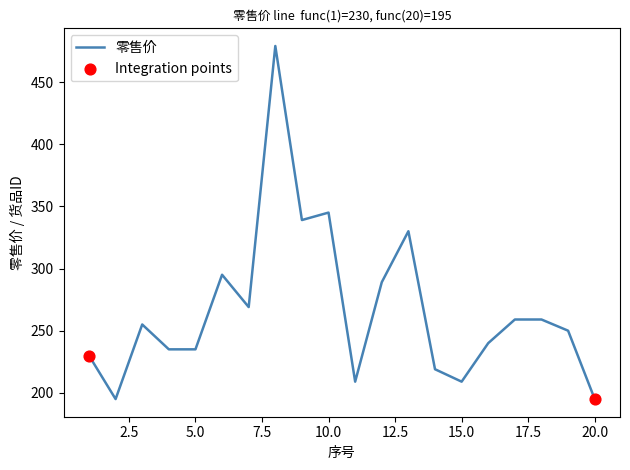

What is the difference between the maximum and minimum values?

284